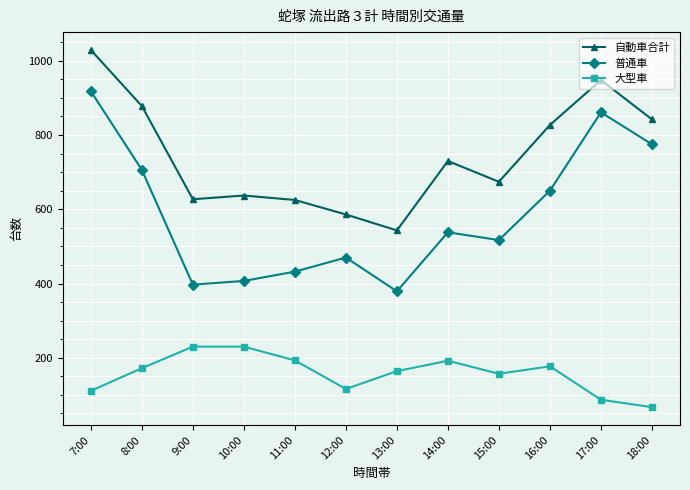

Which category has the highest value in the 普通車 series?

7:00